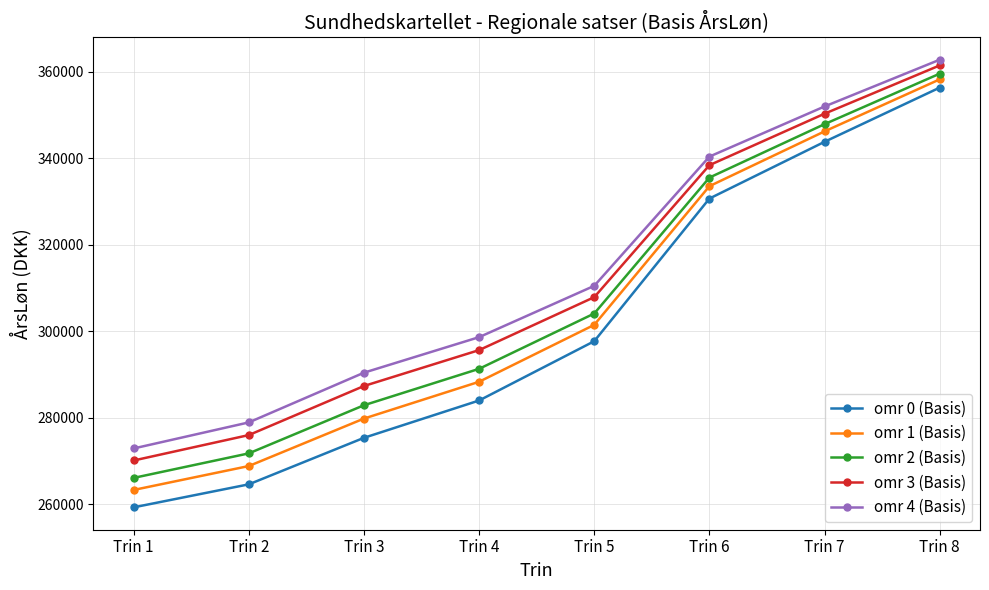

What is the difference between the omr 0 (Basis) values at Trin 3 and Trin 5?

22355